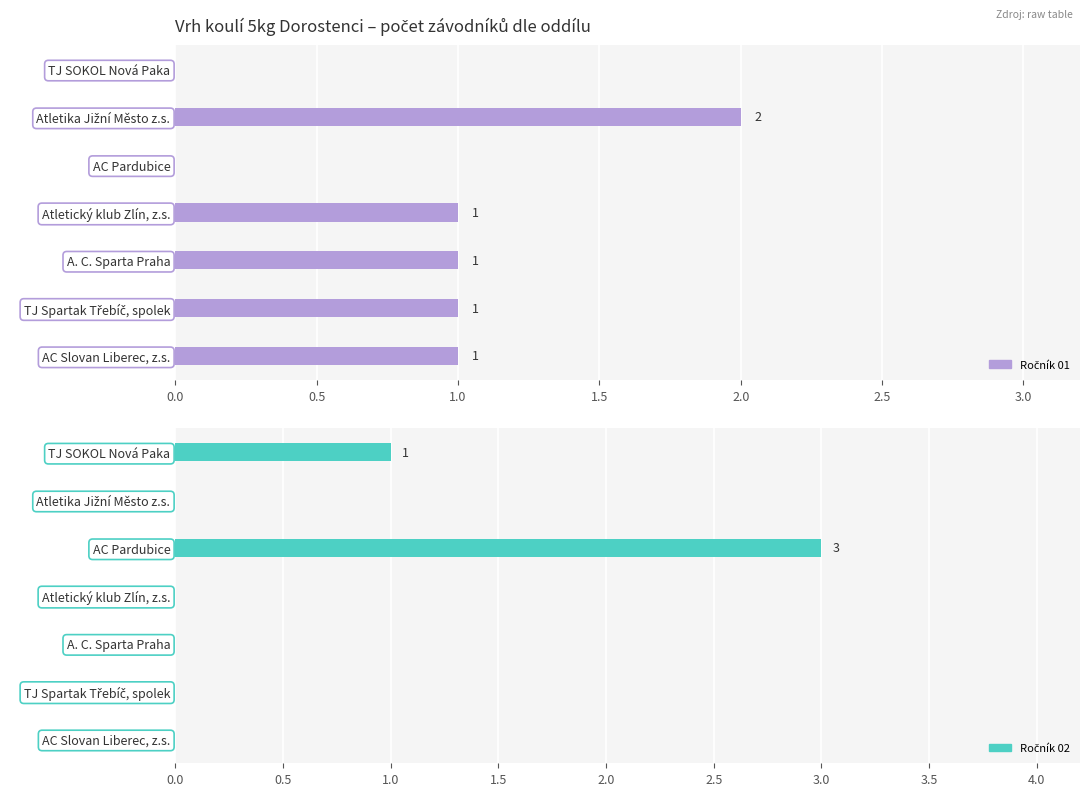

How many distinct data groups are displayed?

2